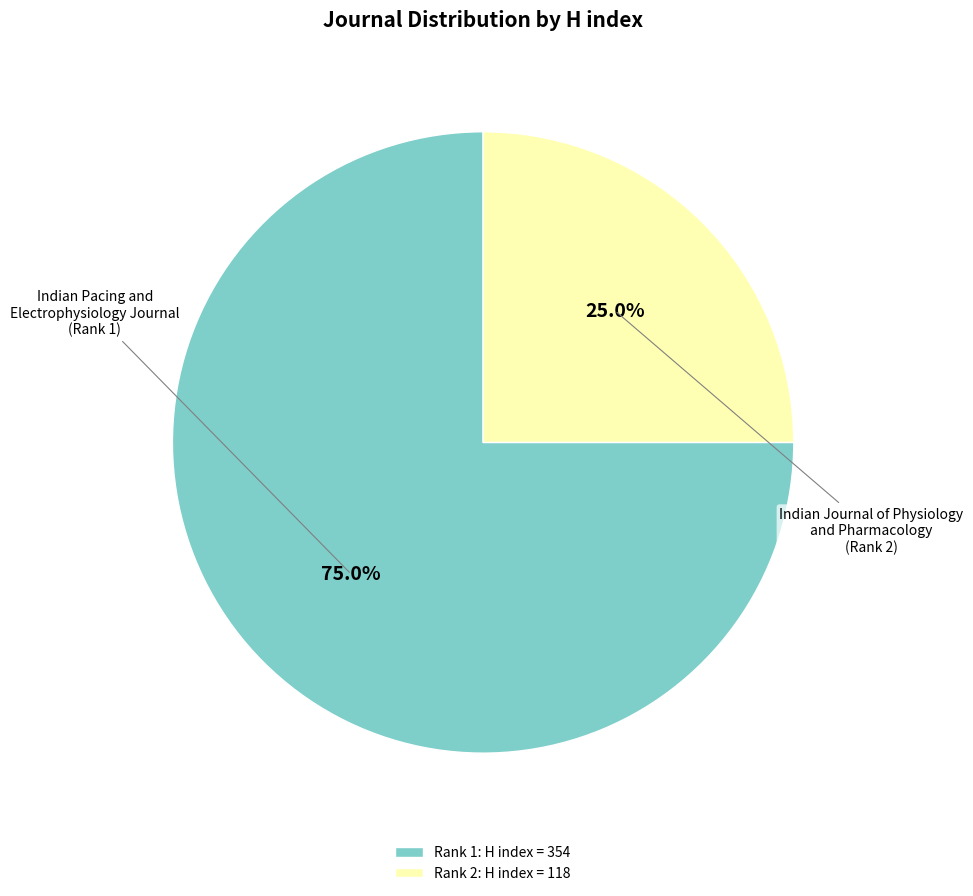

What portion of the pie excludes Rank 1: H index = 354?

25.0%